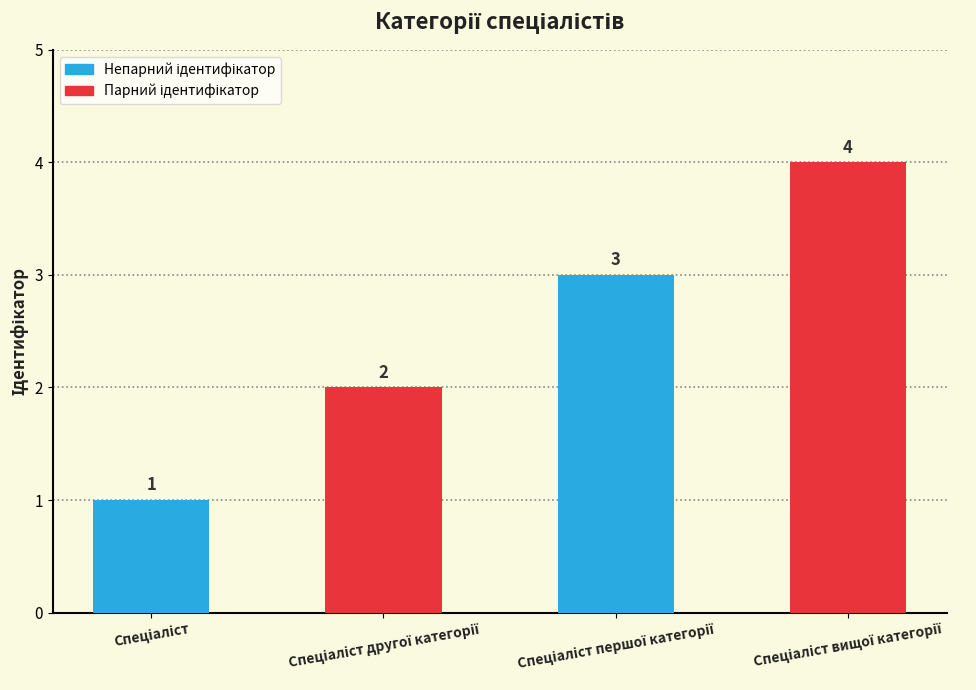

What is the value of the 2nd bar from the left?

2